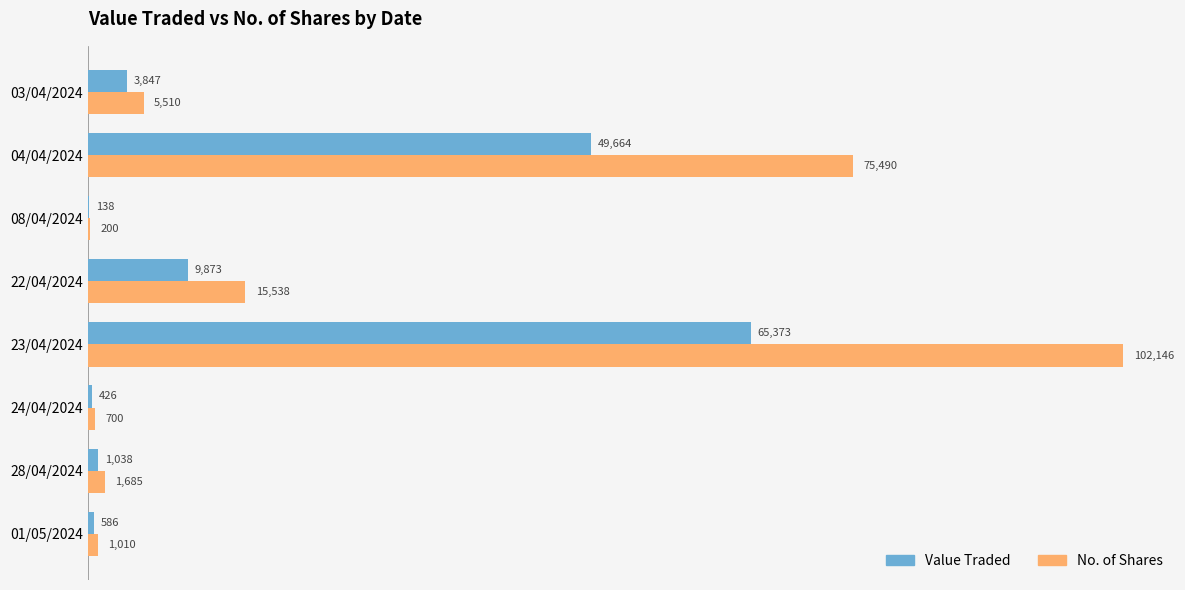

Count the number of data series in this chart.

2